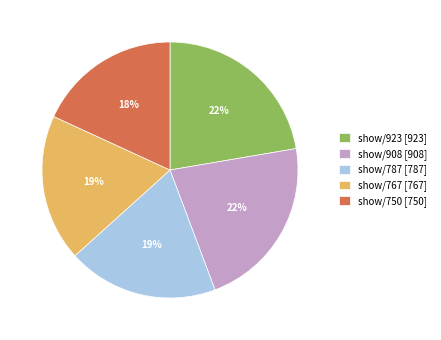

True or false: show/787 [787] accounts for 10% of the total.

False